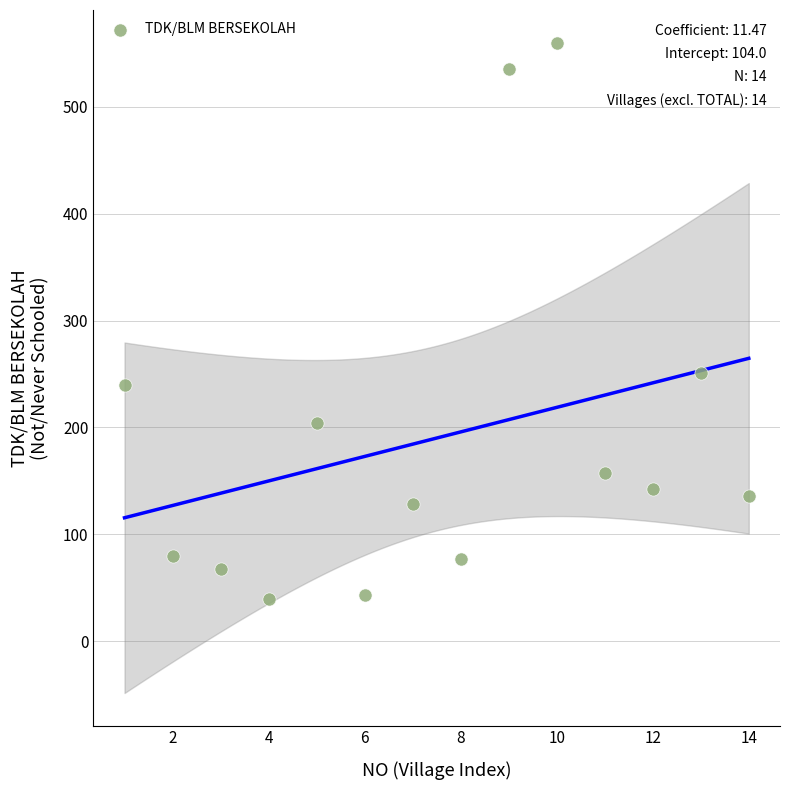

What Y value in the scatter plot is closest to 300?

251